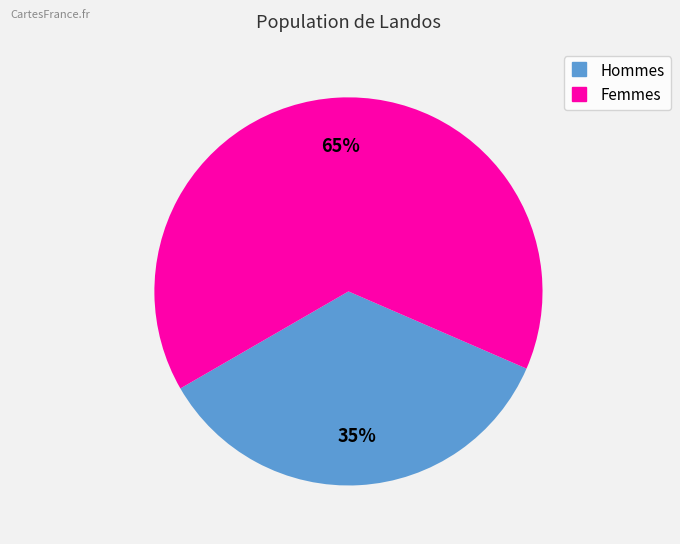

To the nearest percent, what is the average slice percentage?

50%